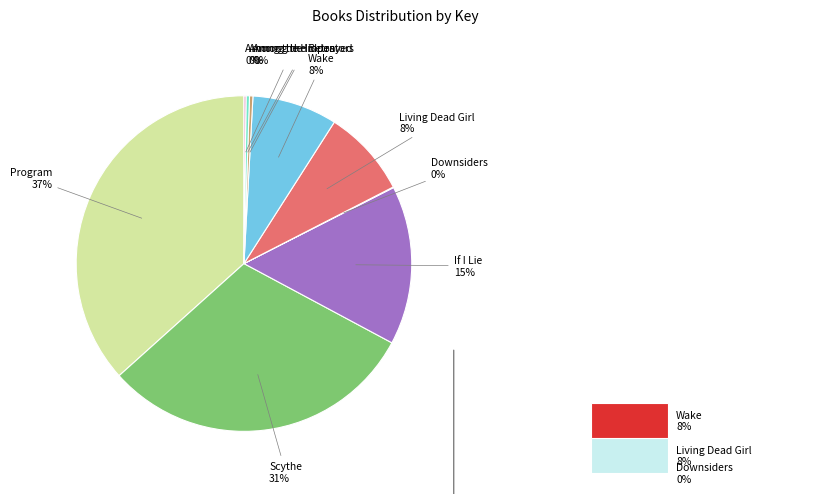

Rank the categories by value from lowest to highest.

Downsiders, Among the Hidden, Among the Impostors, Among the Betrayed, Wake, Living Dead Girl, If I Lie, Scythe, Program